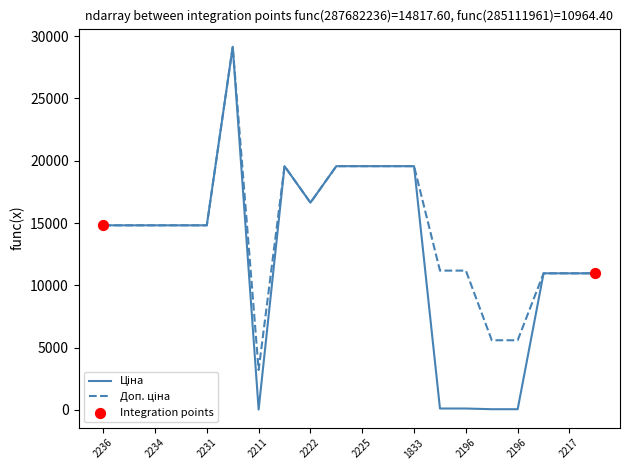

What is the greatest value displayed?

29152.3